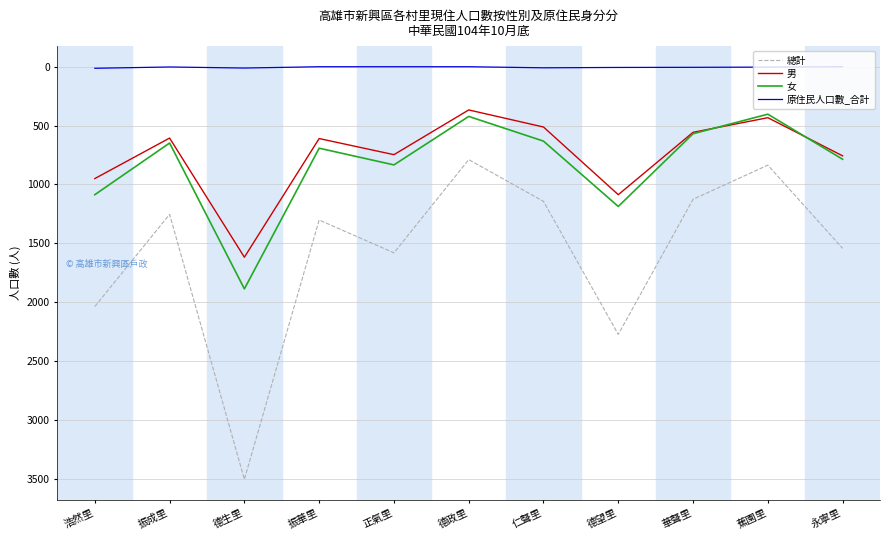

The 男 series shows 188 at 德政里. True or false?

False